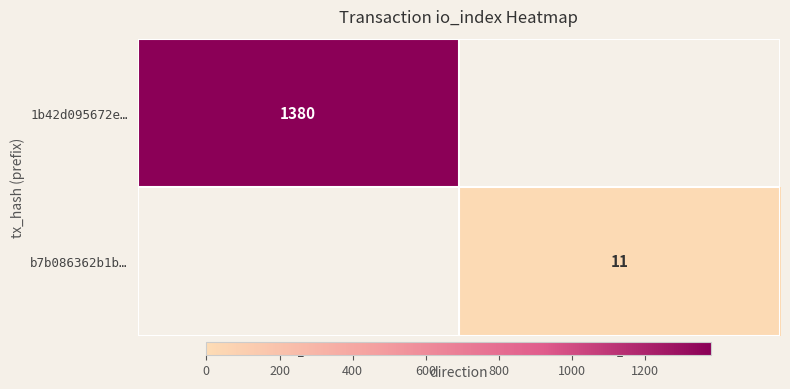

Is the value of b7b086362b1b… at 1 greater than the value of 1b42d095672e… at -1?

No